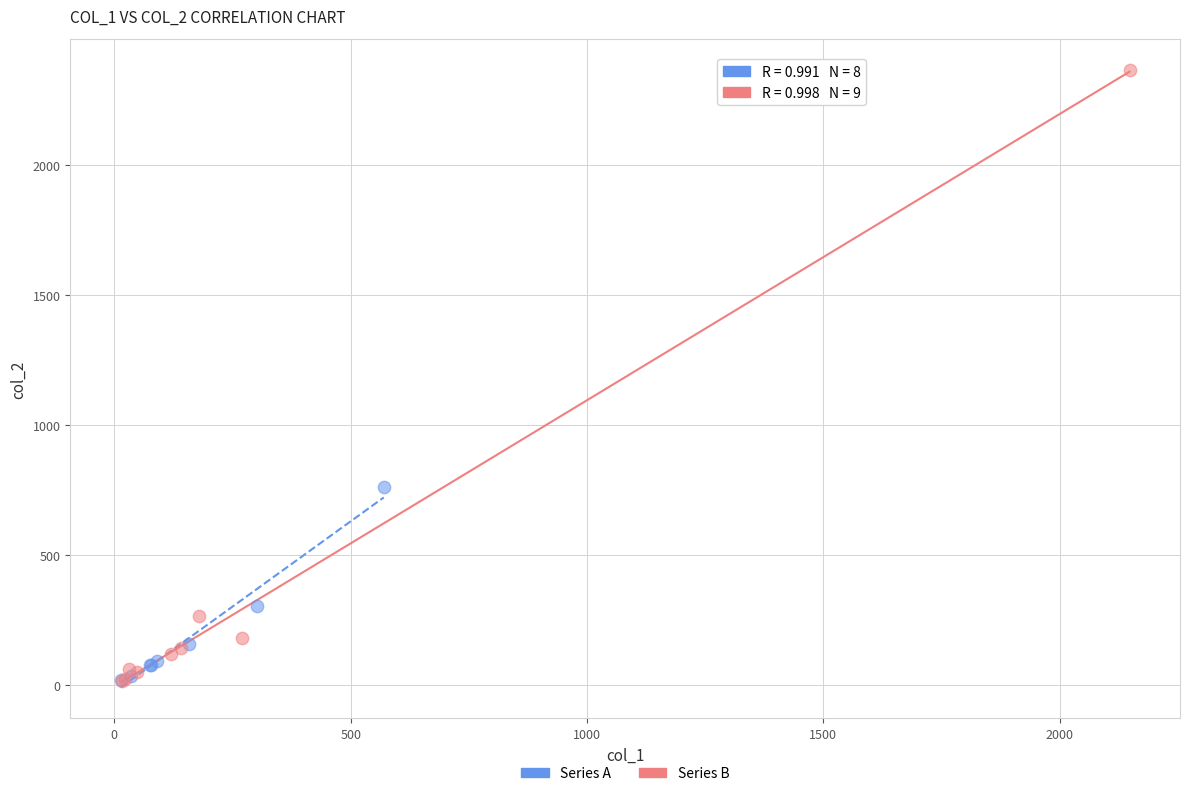

Which series contains the highest Y value?

Series B